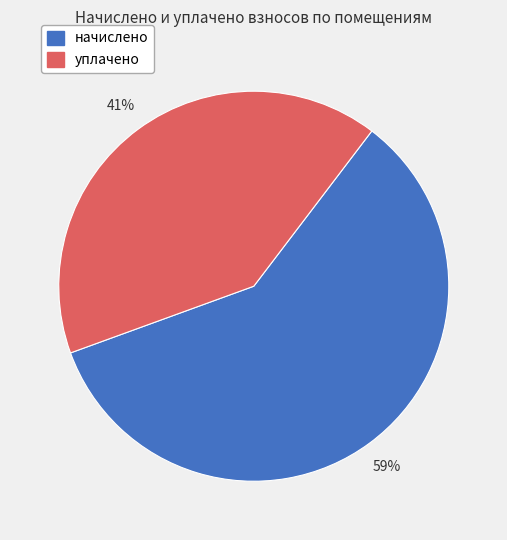

The начислено slice represents 72% of the pie. True or false?

False